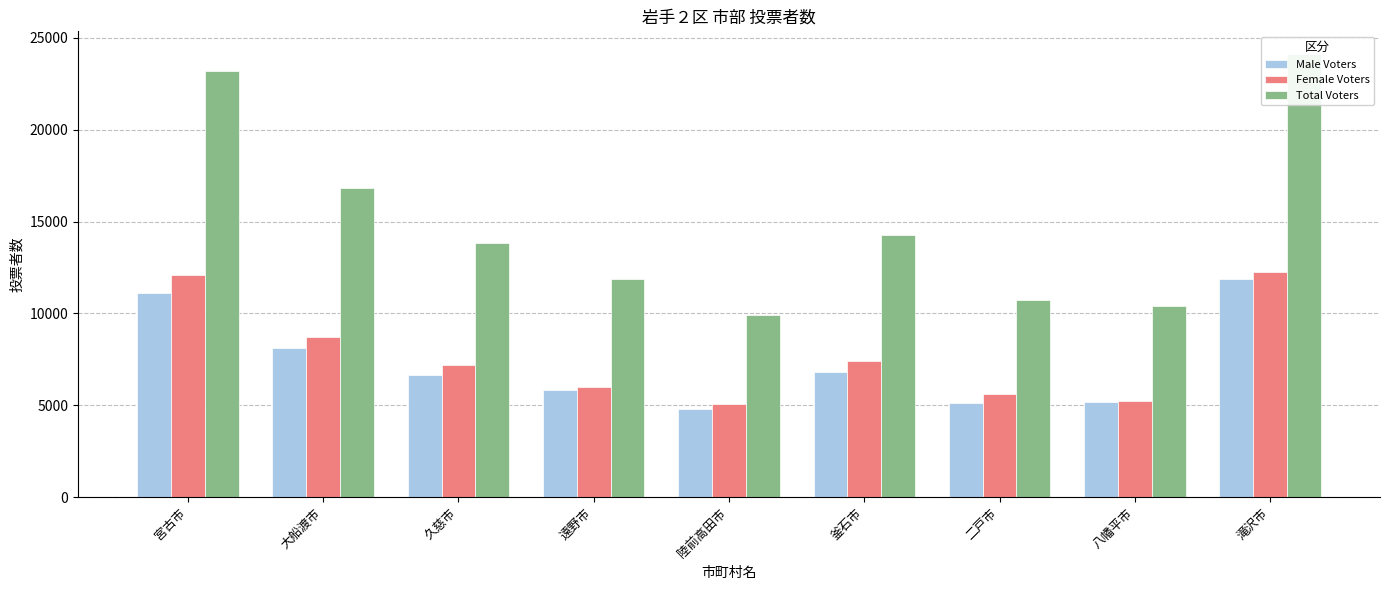

Which category has the highest value in the Total Voters series?

滝沢市